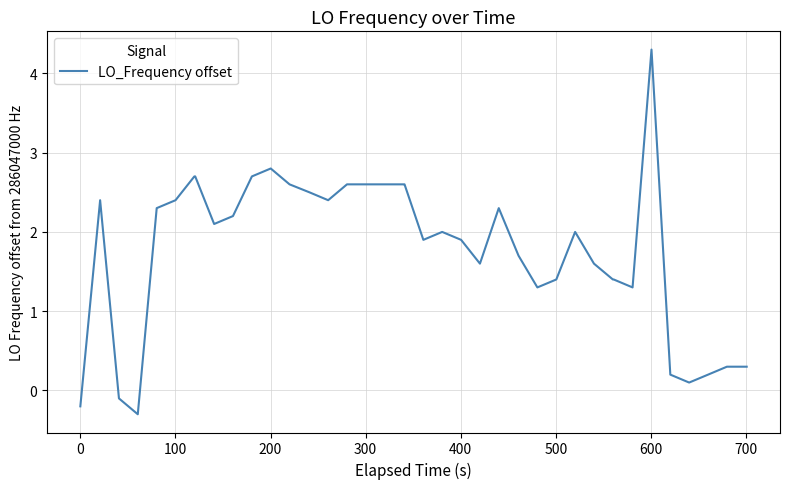

What is the maximum value shown in the chart?

4.3